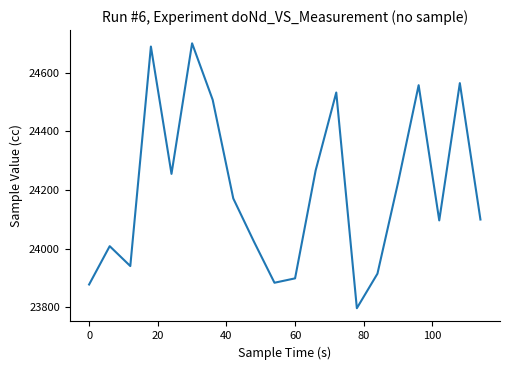

What is the smallest value displayed?

23796